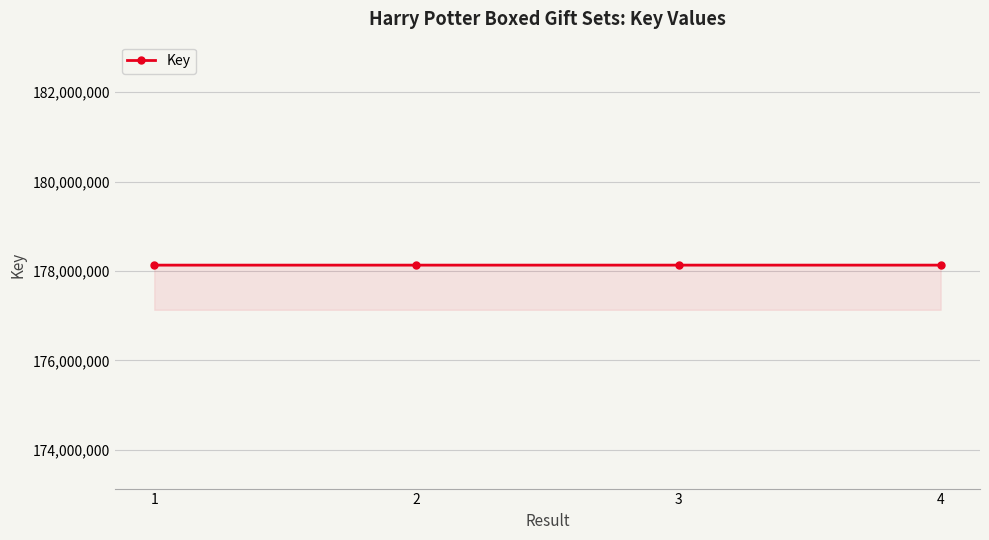

What is the difference between the second highest and minimum values?

145